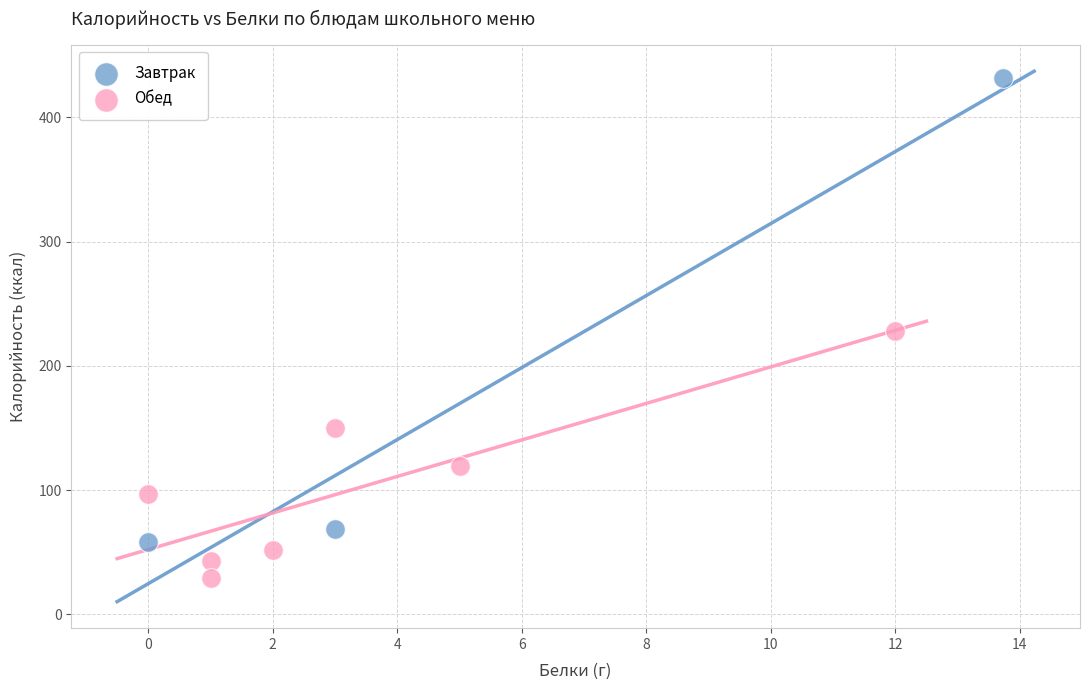

Which series has the largest Y range (max minus min)?

Завтрак